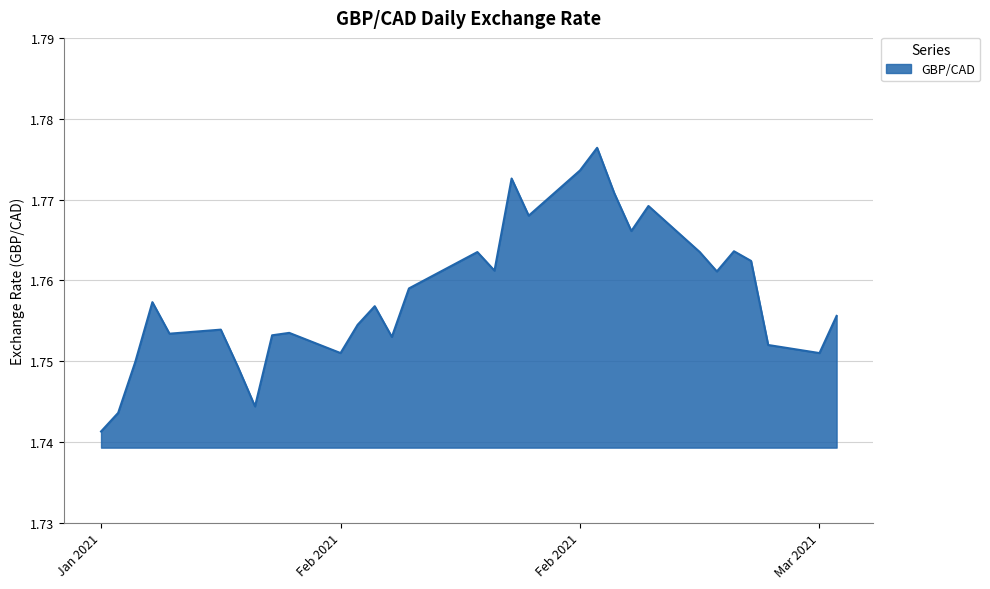

True or false: there are more than 2 points higher than both neighbors.

True